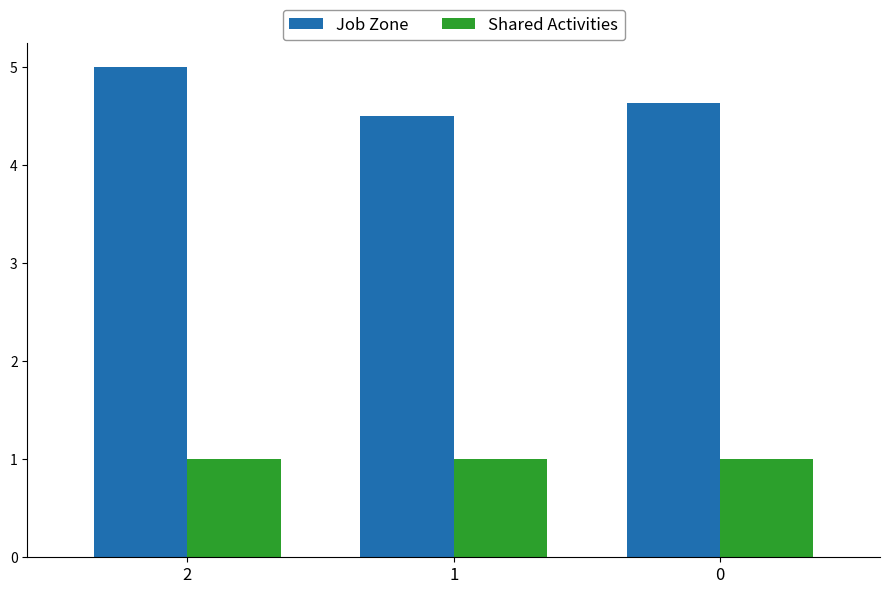

Where is Job Zone nearest to the value 4?

1